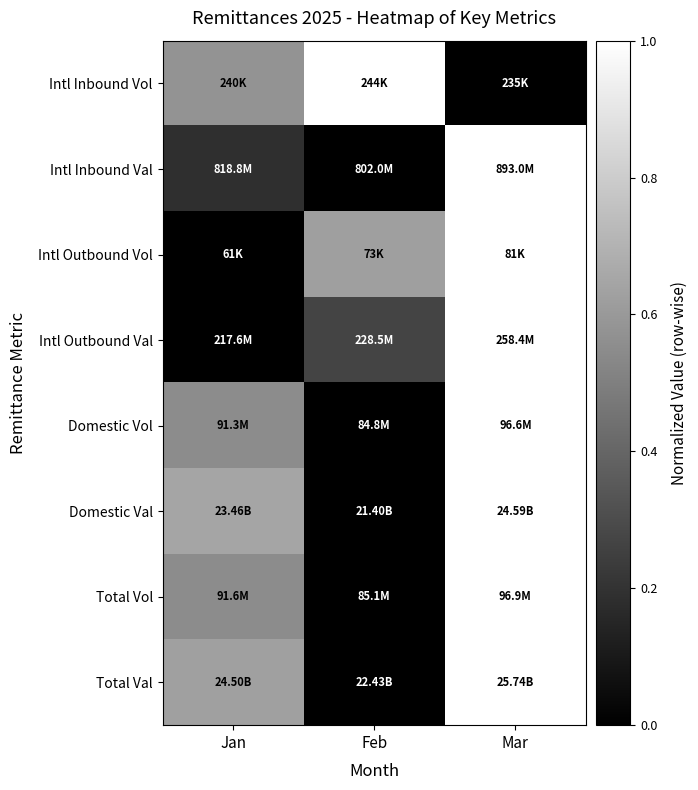

Which label corresponds to the largest value in the chart?

Feb